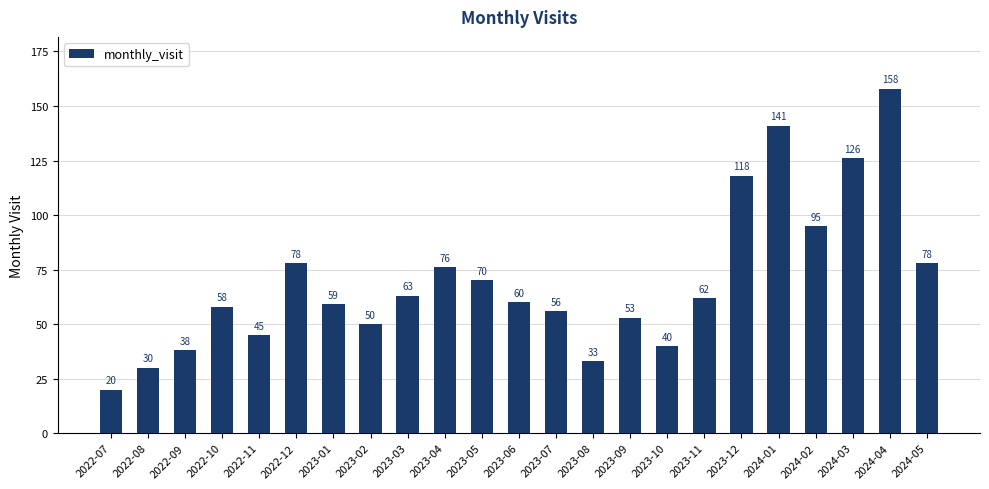

Reading left to right, extract all data points from this chart.

20	30	38	58	45	78	59	50	63	76	70	60	56	33	53	40	62	118	141	95	126	158	78